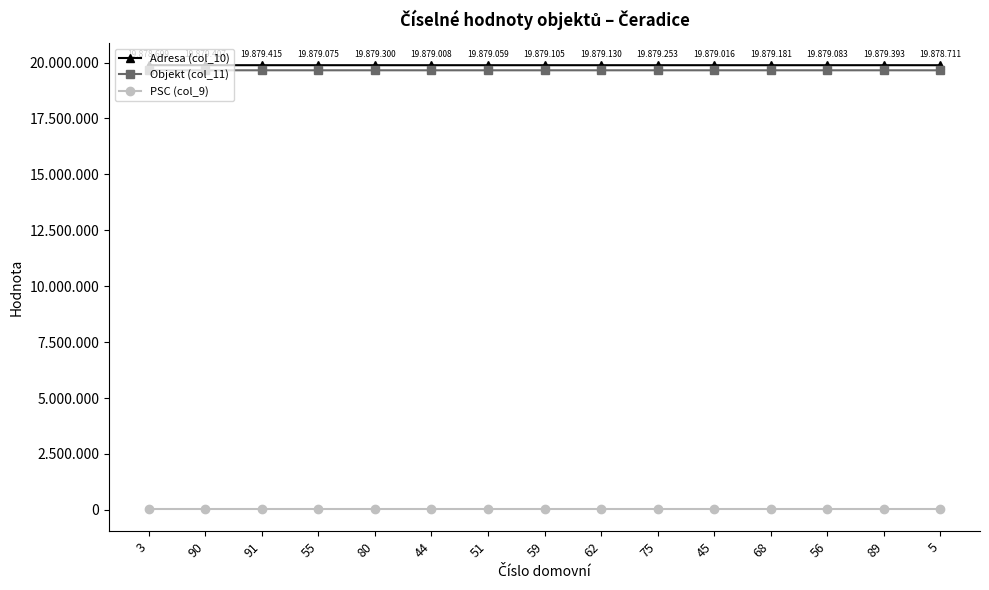

What is the value of the PSC (col_9) point at the 3rd from the left?

43801